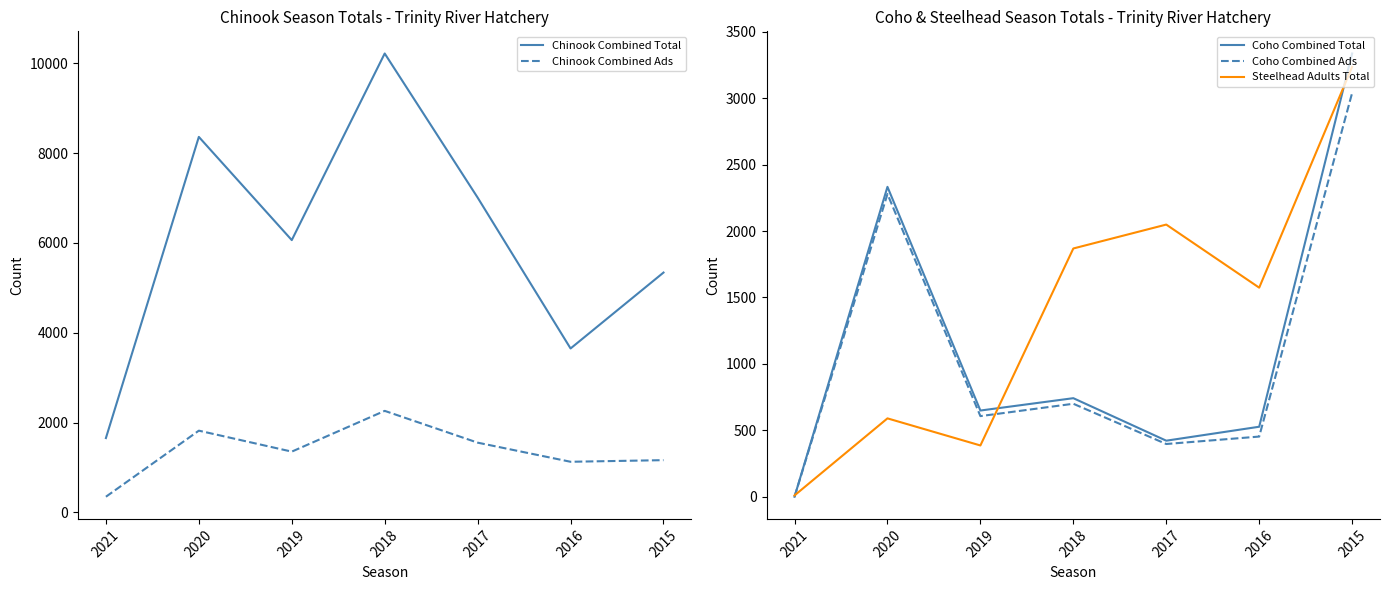

What is the approximate value of Steelhead Adults Total at 2019?

386